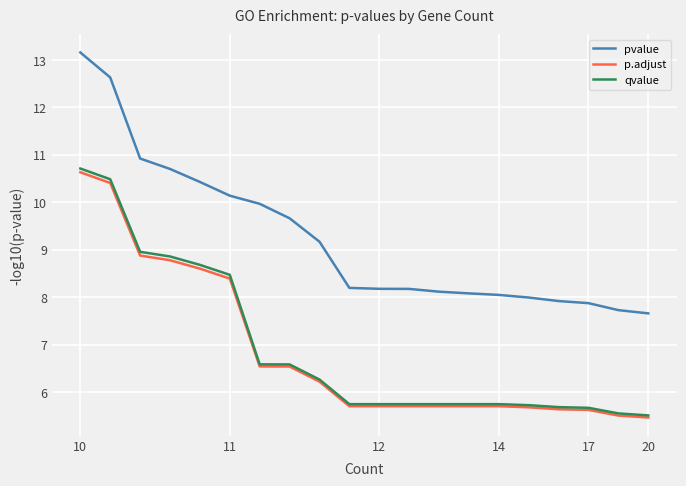

What is the sum of all p.adjust values?

137.1